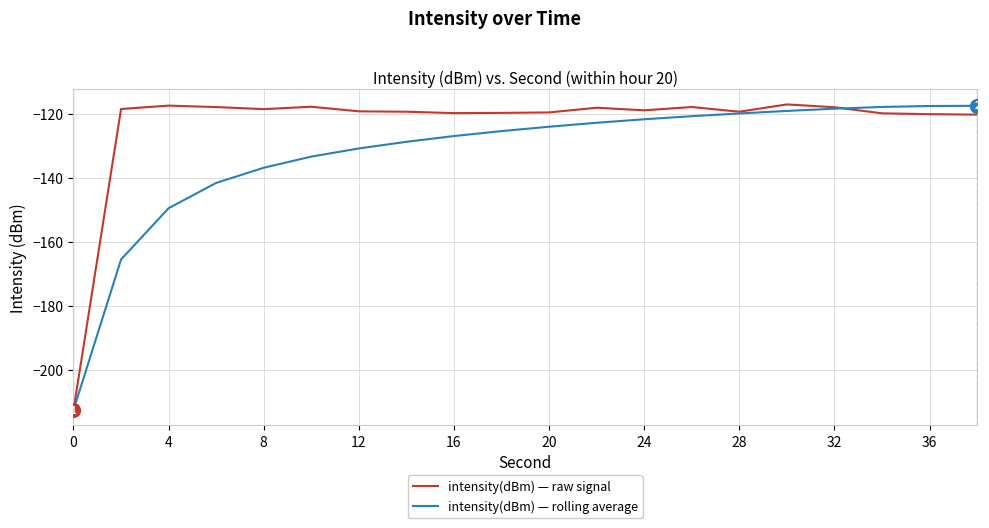

What is the maximum value shown in the chart?

-117.2